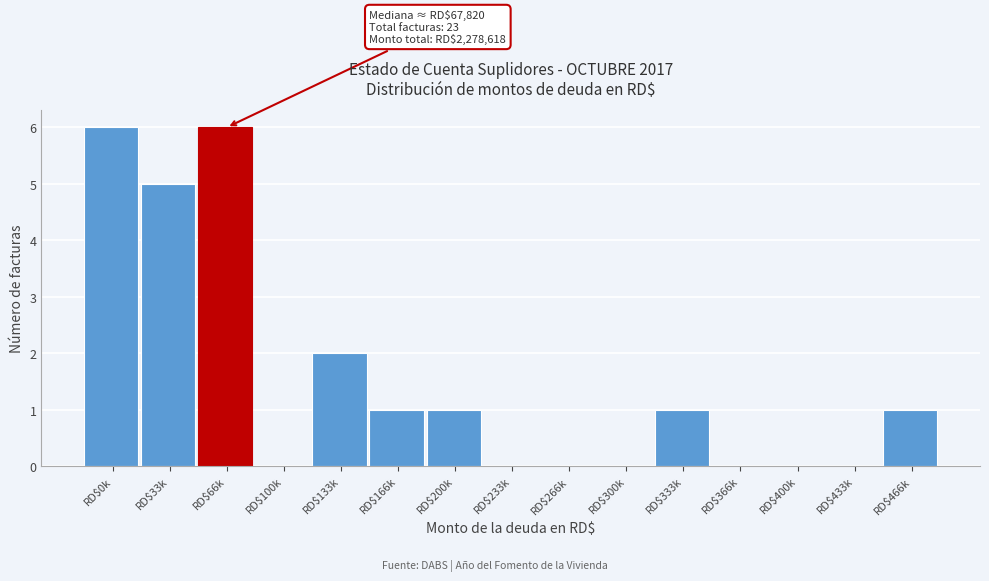

True or false: the data shows 0 at RD$300k.

True